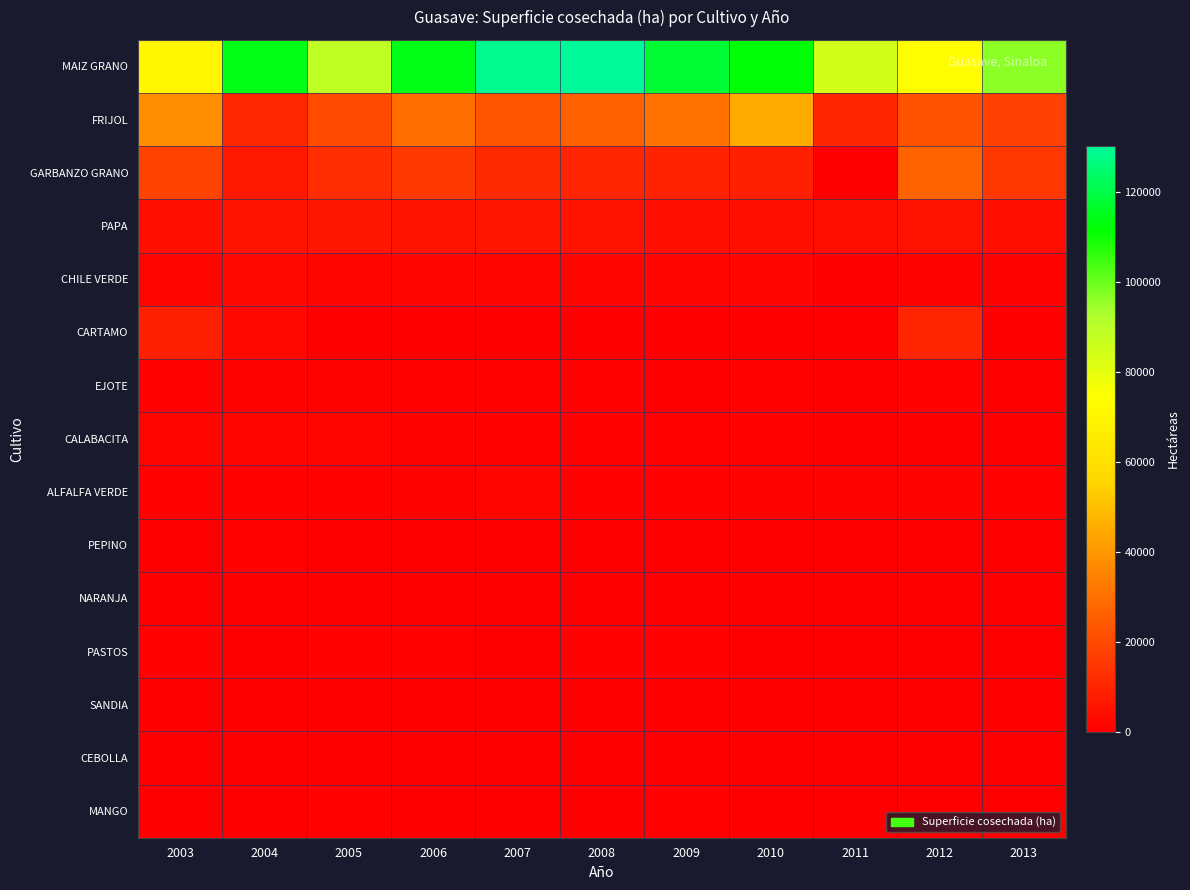

Which series has the widest spread of values?

MAIZ GRANO